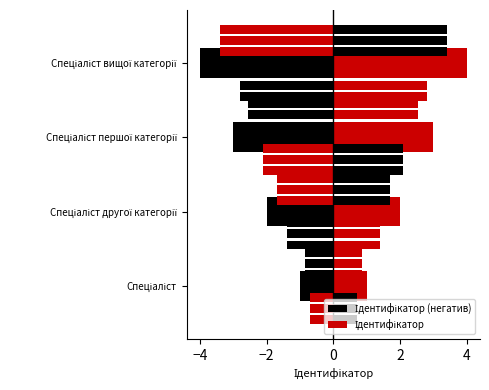

Rank the series by their maximum value, from lowest to highest.

Ідентифікатор (негатив), Ідентифікатор